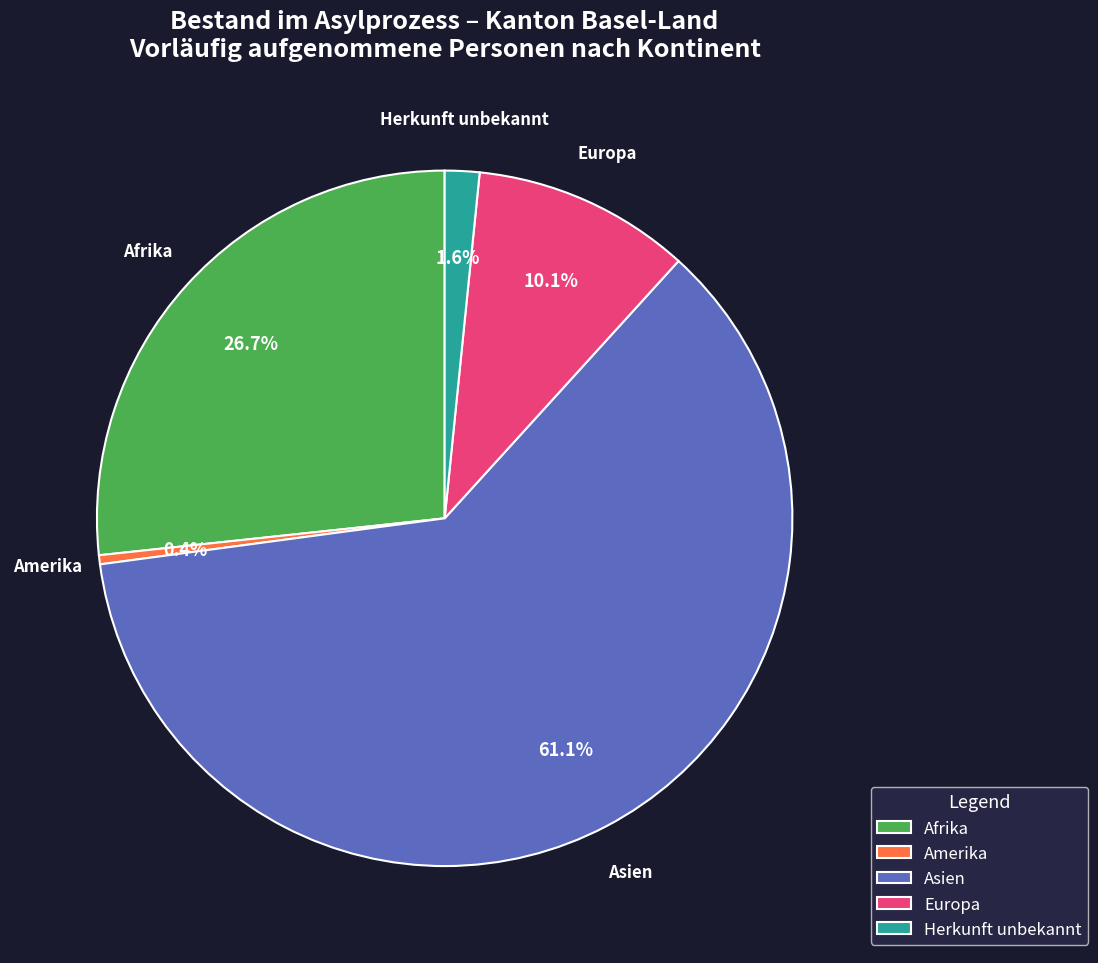

How many segments does this pie chart have?

5